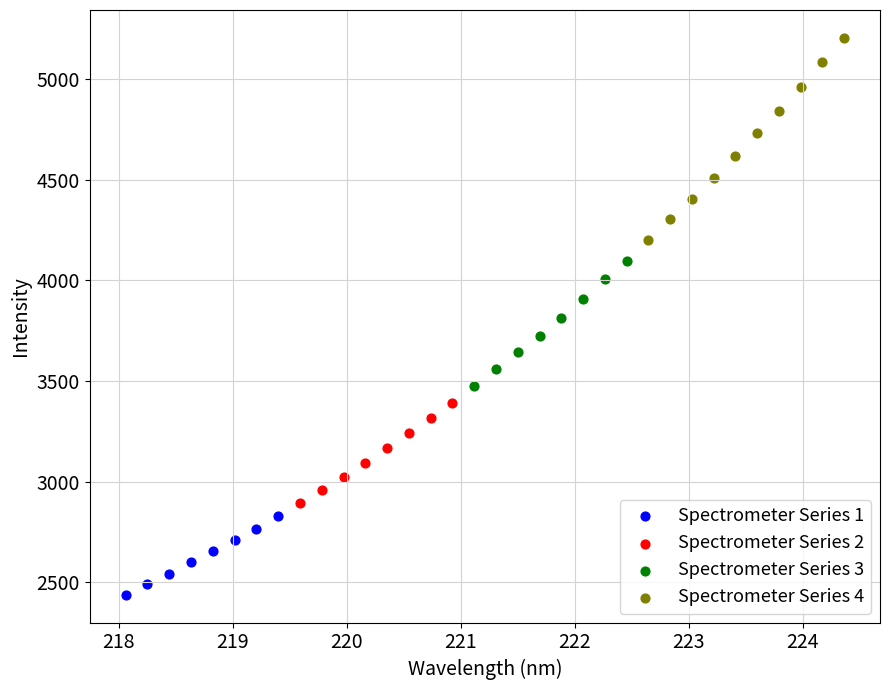

Which series contains the lowest Y value?

Spectrometer Series 1